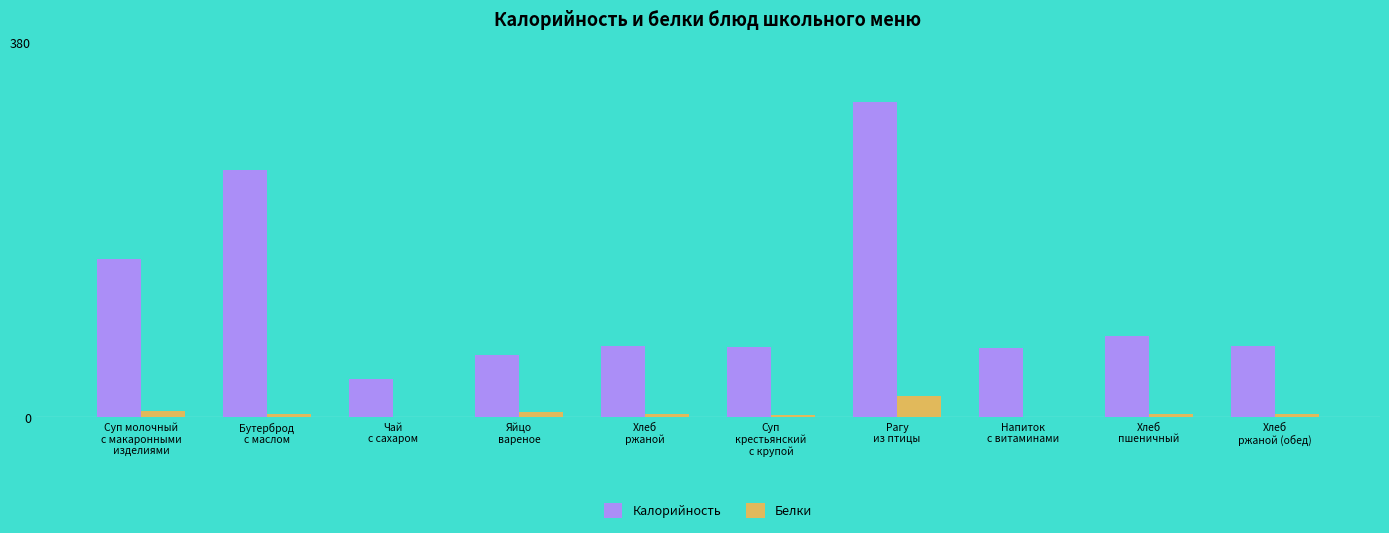

How many groups of bars are there?

10